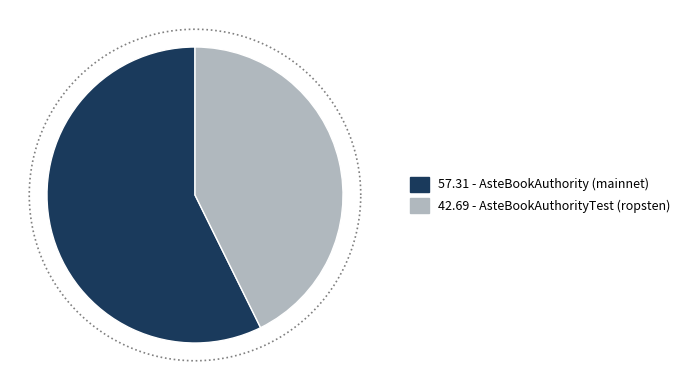

True or false: AsteBookAuthorityTest (ropsten) accounts for 50% of the total.

False